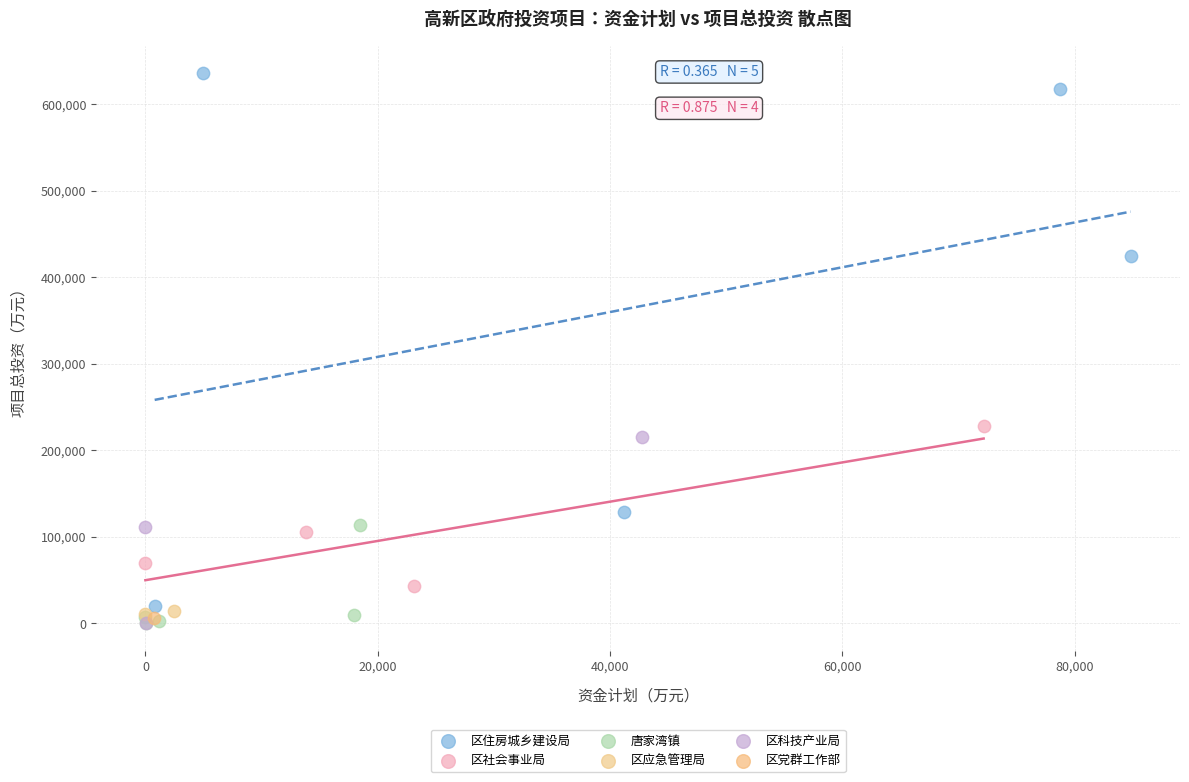

Which series reaches the maximum Y coordinate?

区住房城乡建设局